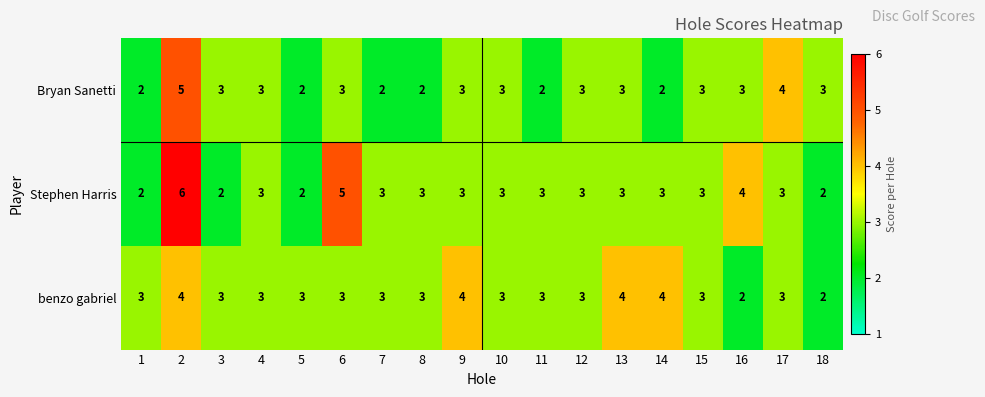

At how many categories does at least one series exceed 2?

18